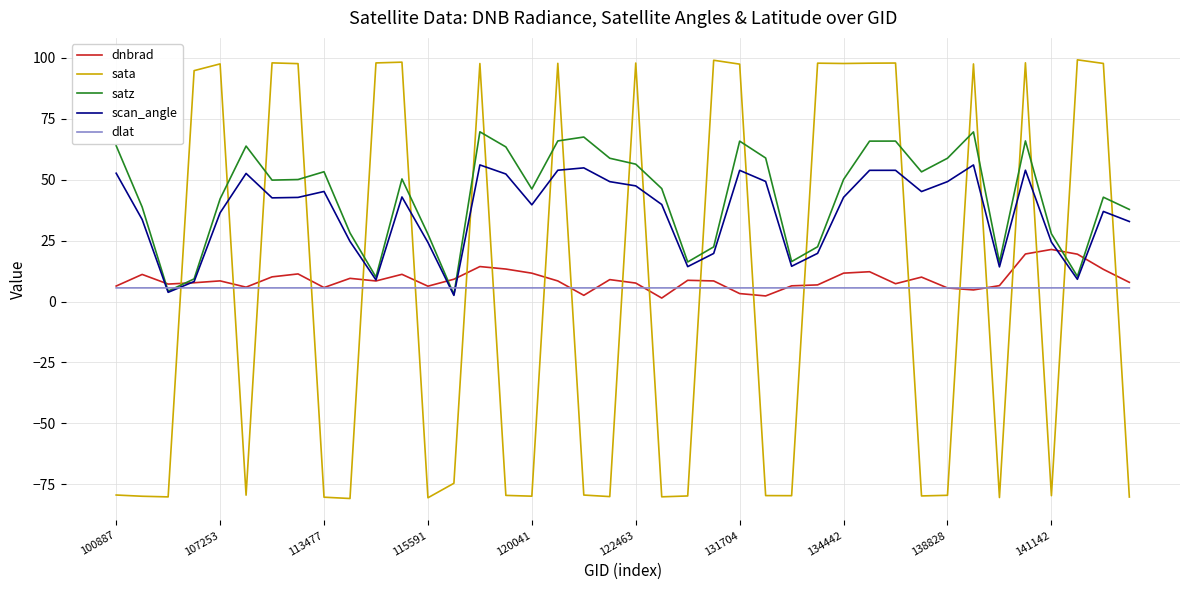

Which series has the largest range (max minus min)?

sata